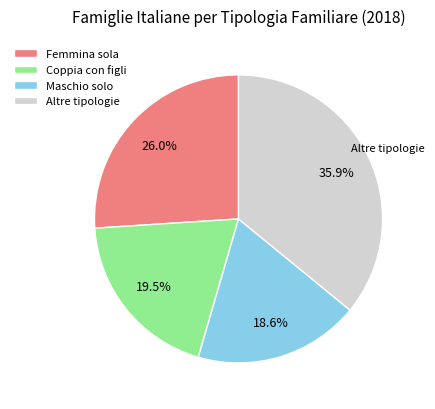

Which slice is the smallest?

Maschio solo